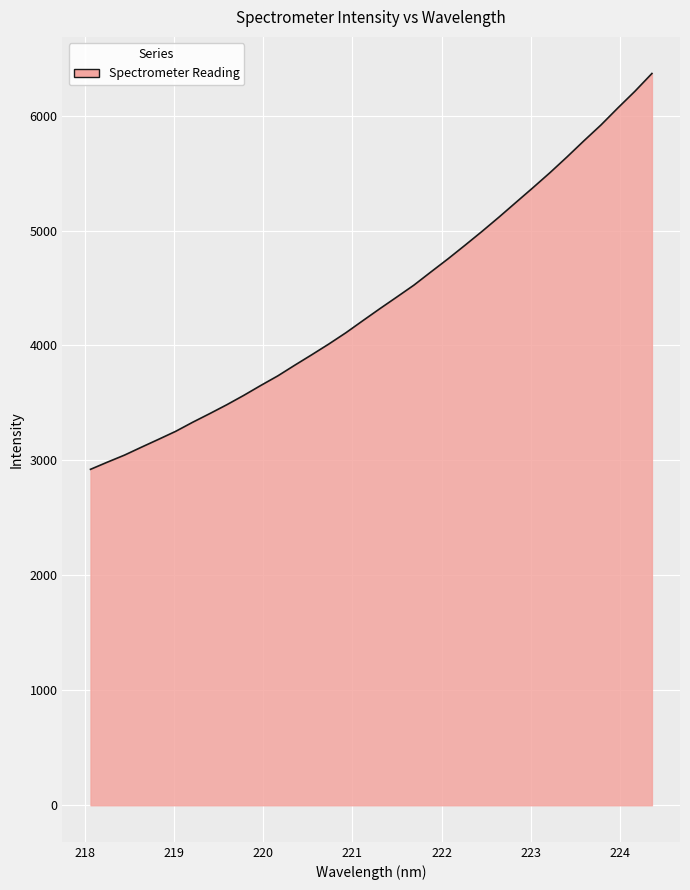

What is the greatest value displayed?

6366.5